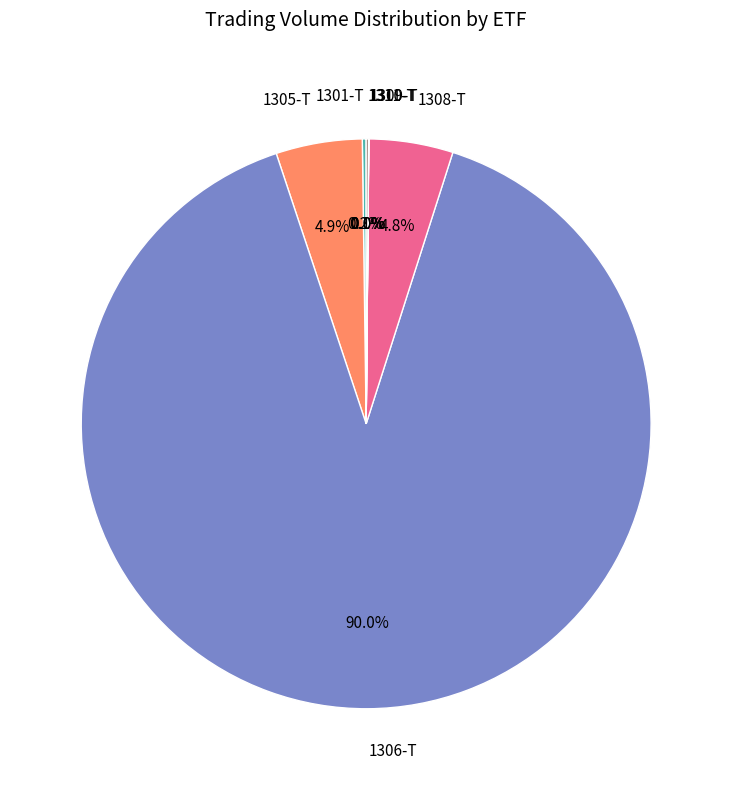

Do 1306-T and 1305-T together represent more than half of the pie?

Yes